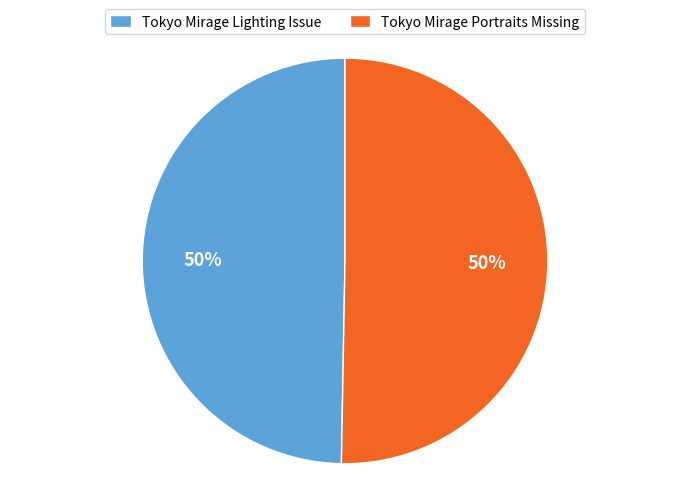

Count the number of slices in the pie.

2